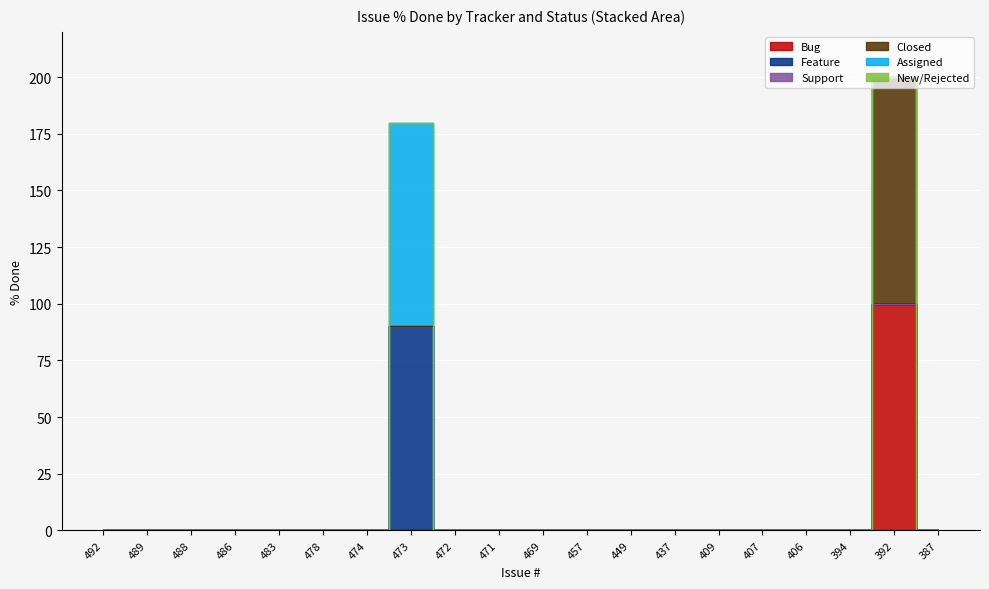

True or false: Feature and New/Rejected intersect in this chart.

False